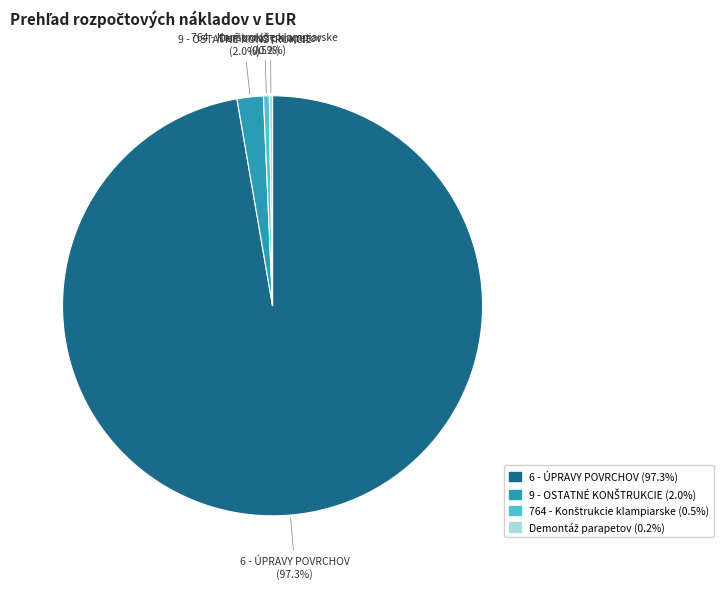

Which category has the biggest portion of the pie?

6 - ÚPRAVY POVRCHOV